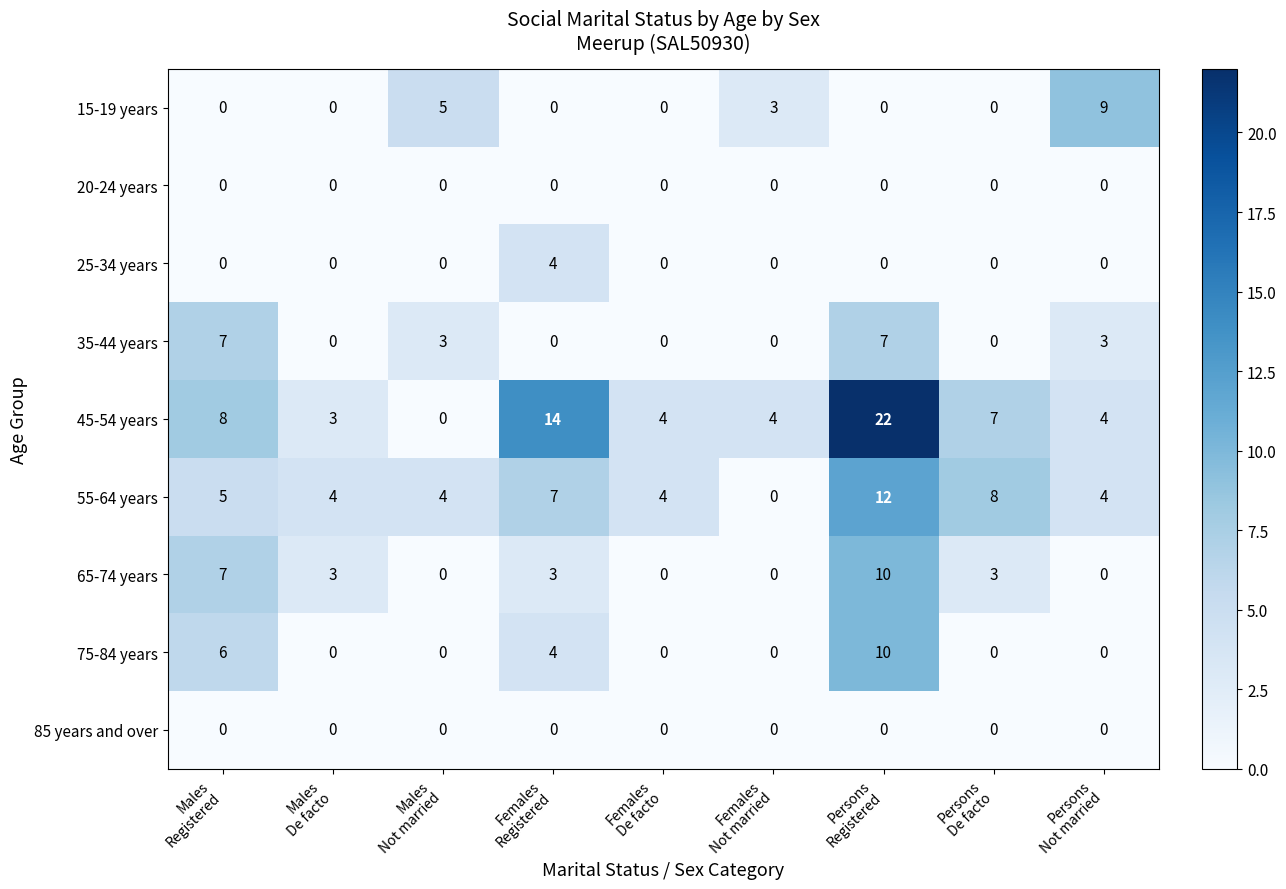

At which category is the sum across all series the highest?

Persons
Registered